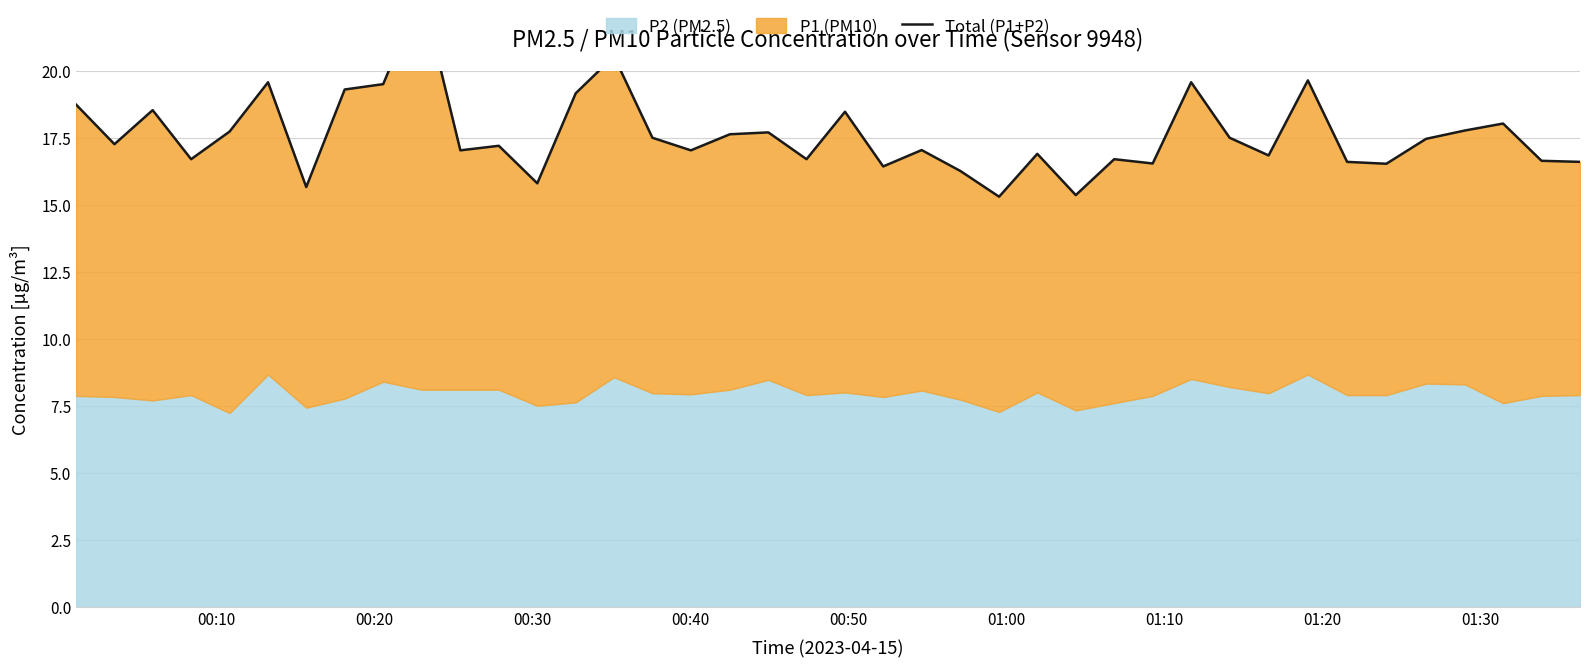

What is the ratio of the value at 00:20 to the value at 01:10?

1.1